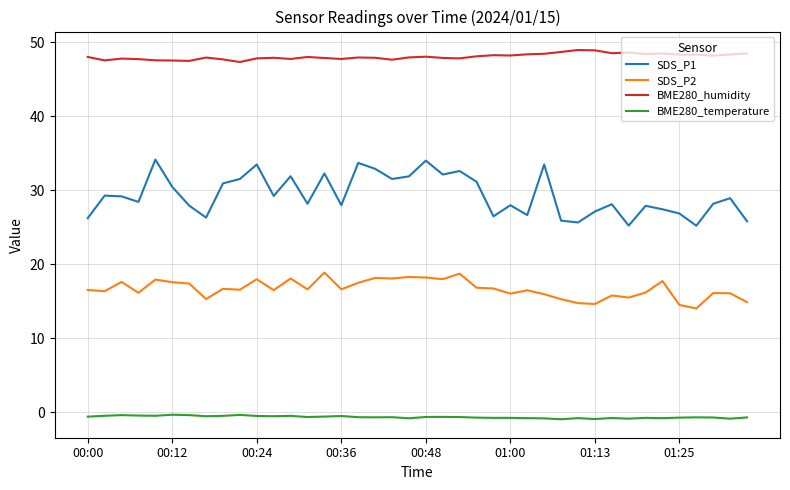

List the series in order of their peak value, lowest first.

BME280_temperature, SDS_P2, SDS_P1, BME280_humidity